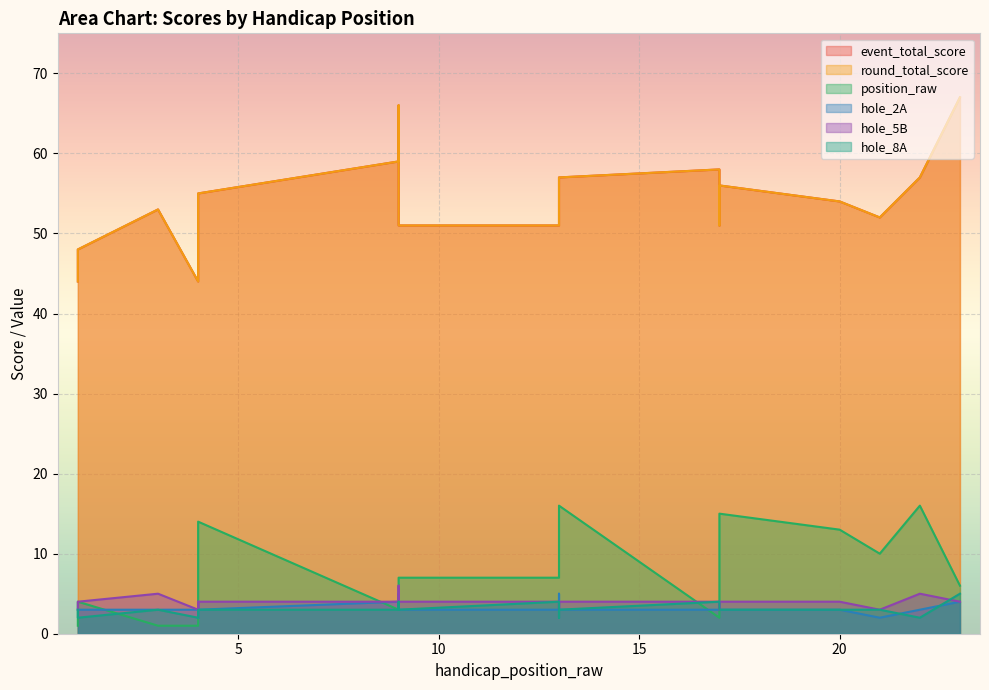

What are all the series names shown in the legend?

event_total_score, round_total_score, position_raw, hole_2A, hole_5B, hole_8A